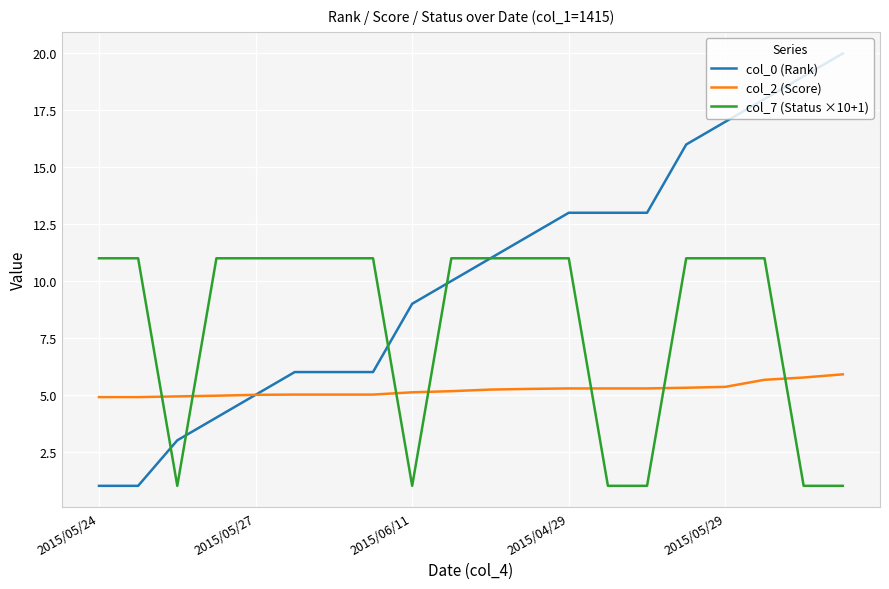

True or false: col_7 (Status ×10+1) and col_0 (Rank) cross at least once.

True